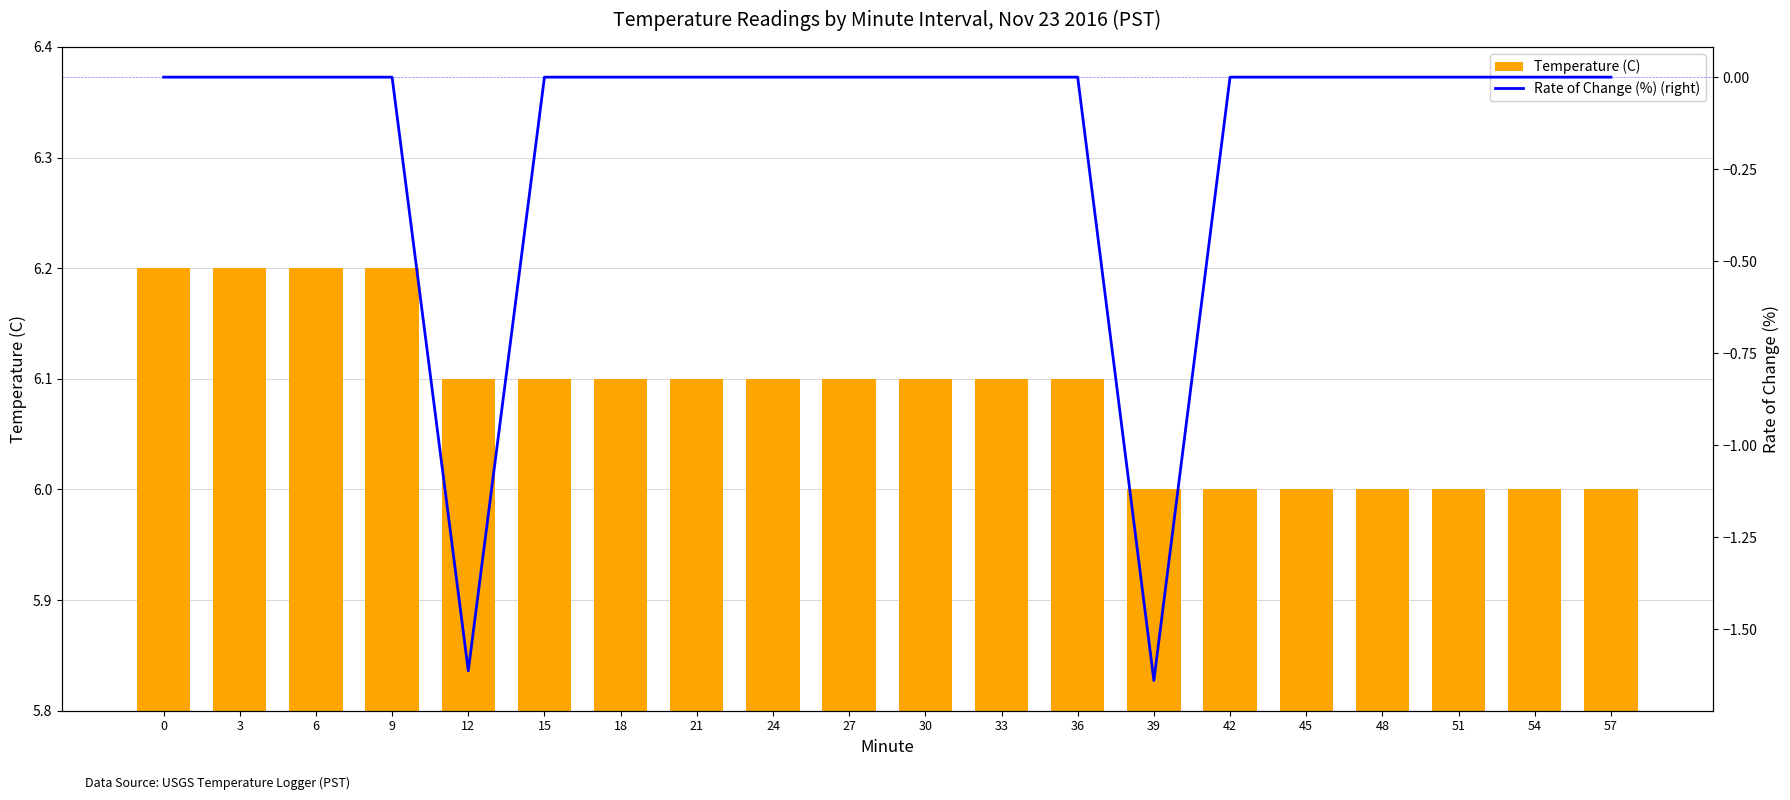

Which series has the widest spread of values?

Rate of Change (%) (right)